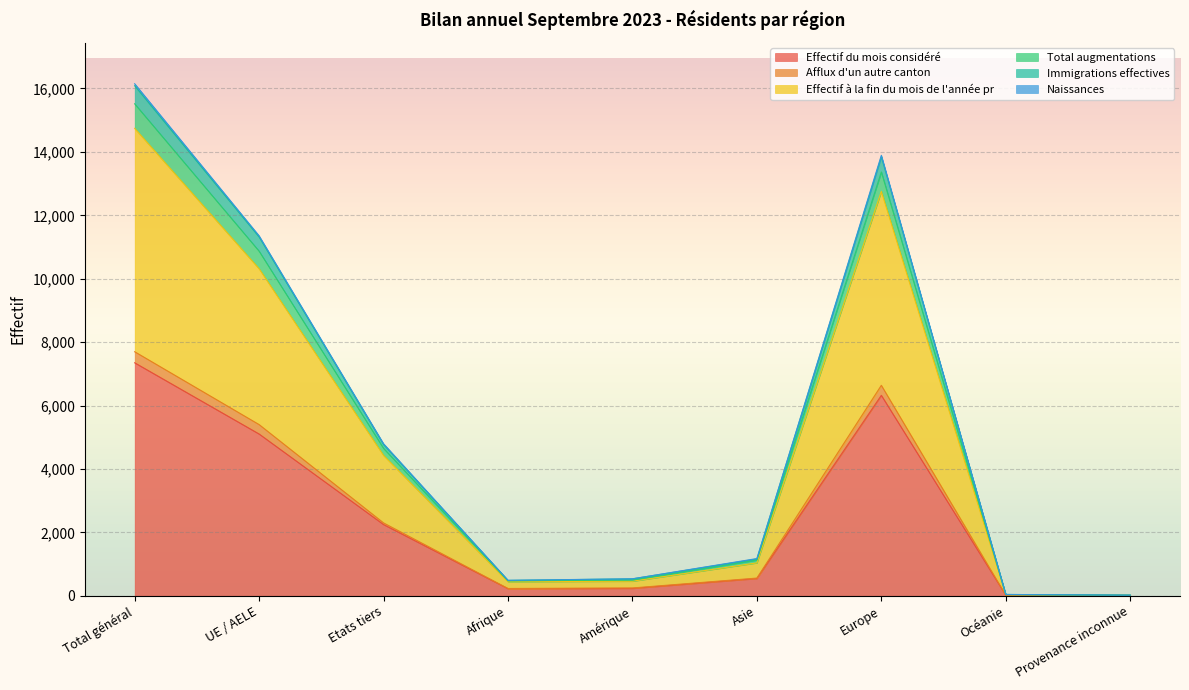

True or false: Afflux d'un autre canton has more than 2 points higher than both neighbors.

False